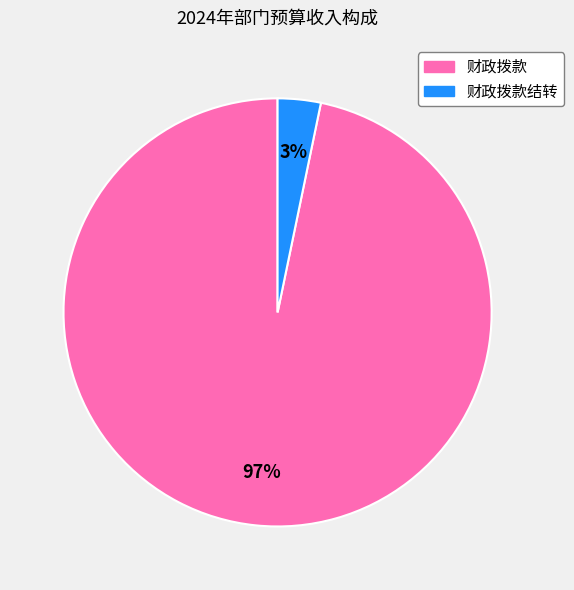

Does any single category account for the majority?

Yes